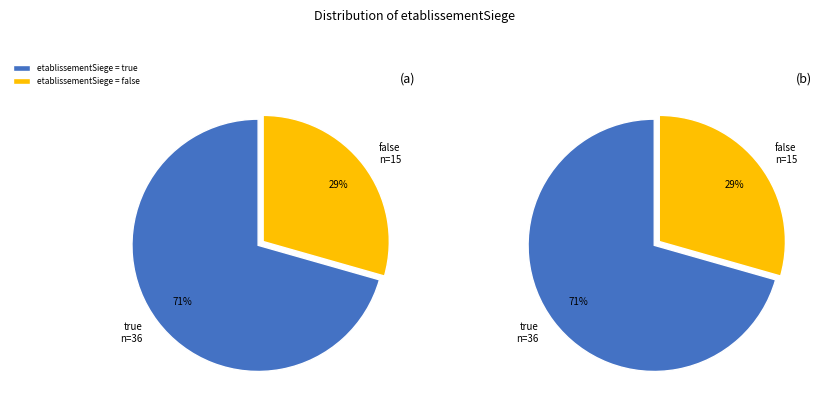

Is the sum of false and true greater than half?

Yes